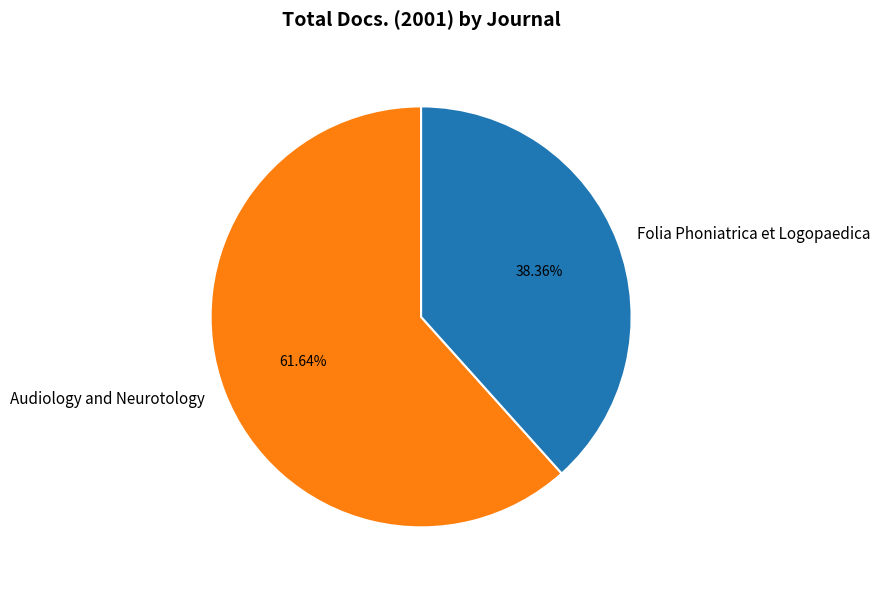

What is the largest slice in the pie chart?

Audiology and Neurotology